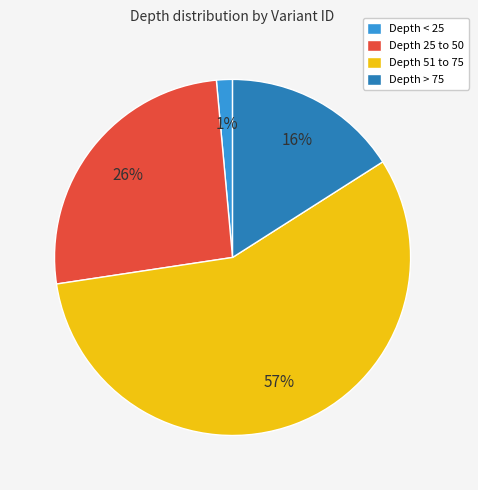

To the nearest percent, what portion does Depth 25 to 50 represent?

26%